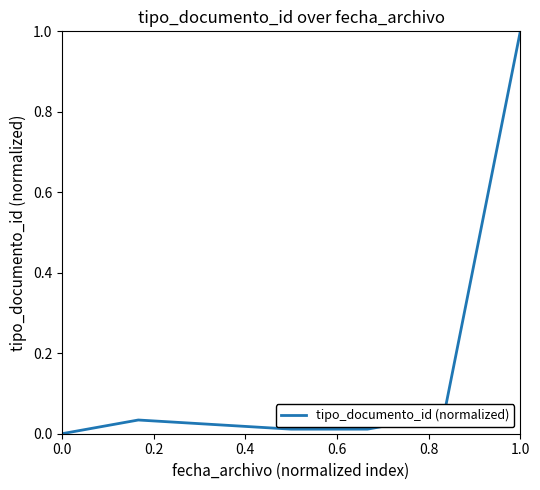

What is the sum of all values?

1.1